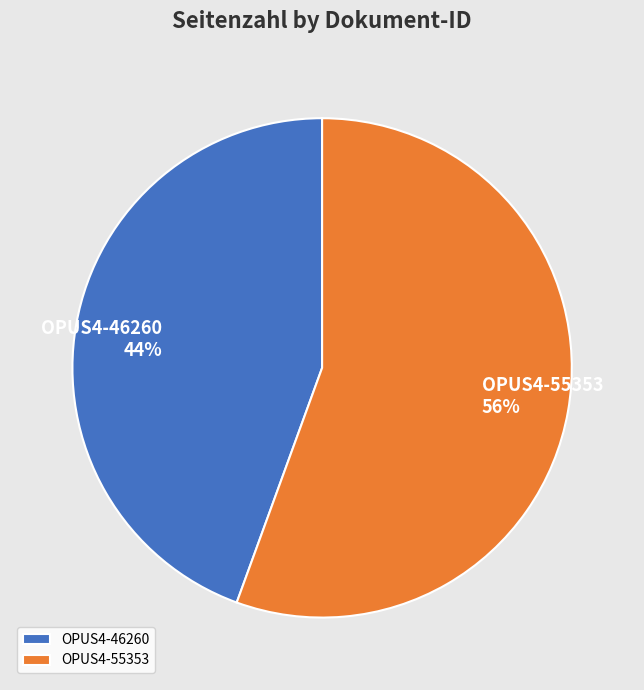

True or false: OPUS4-46260 accounts for 44% of the total.

True